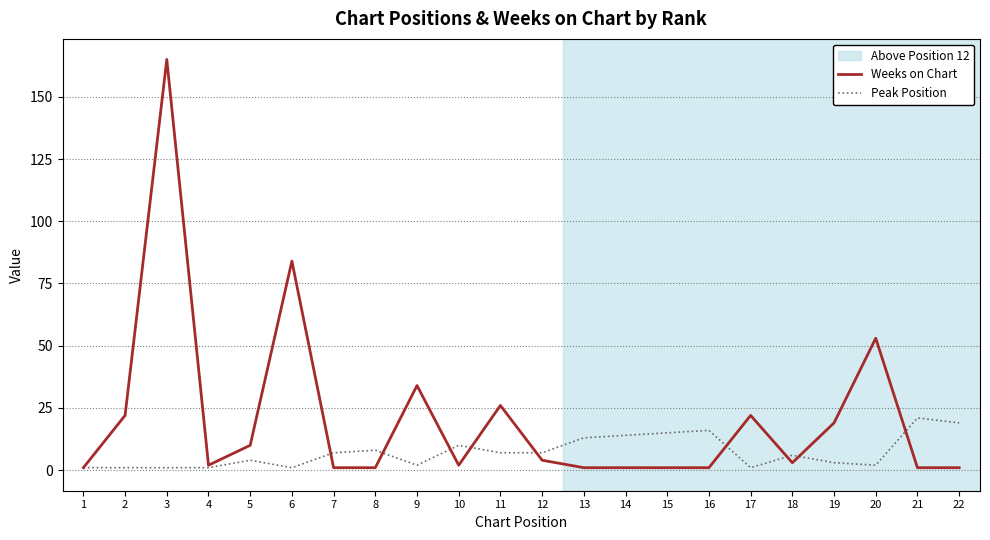

Where is the first local maximum for Weeks on Chart?

3